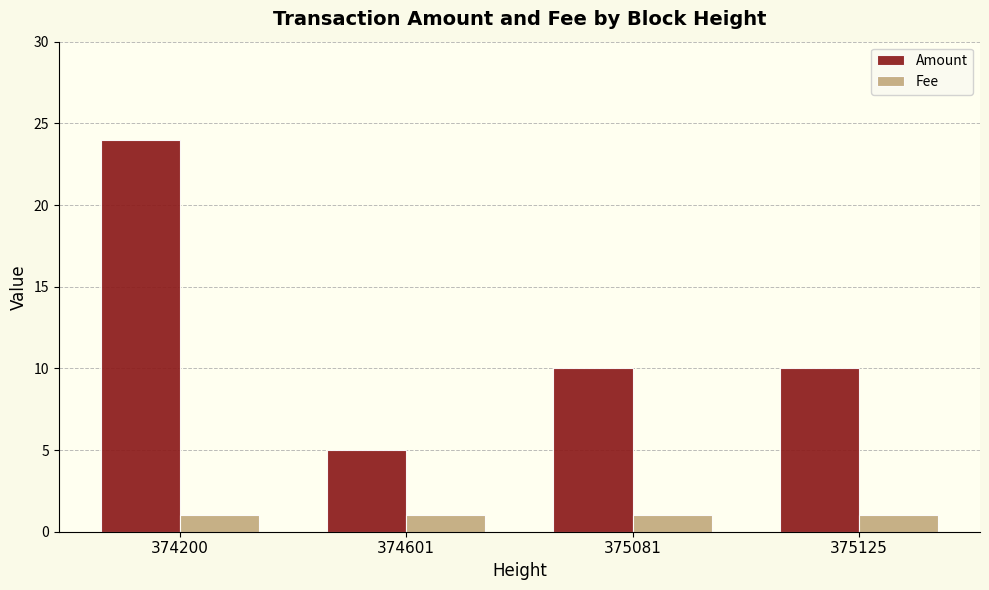

What is the value of the Fee bar at the 2nd from the left?

1